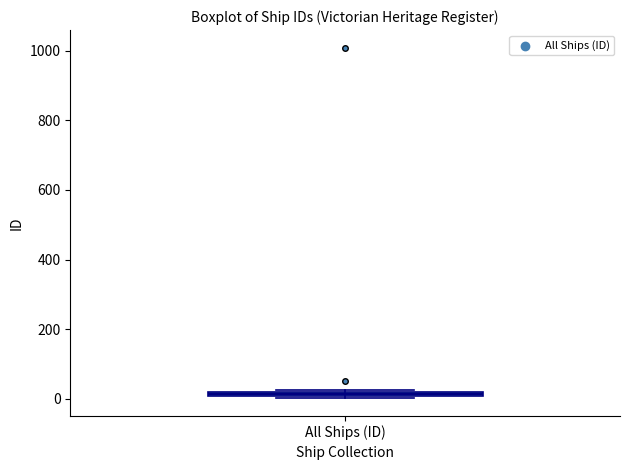

Where is the lower edge of the box for All Ships (ID) on the y-axis? The values are not printed on the chart, so give them approximately, as read against the axis.

0